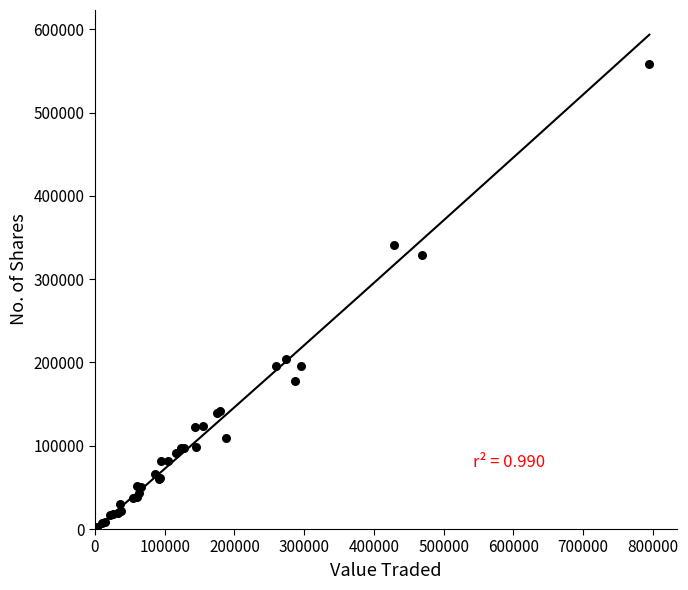

What Y value in the scatter plot is closest to 279018?

329061